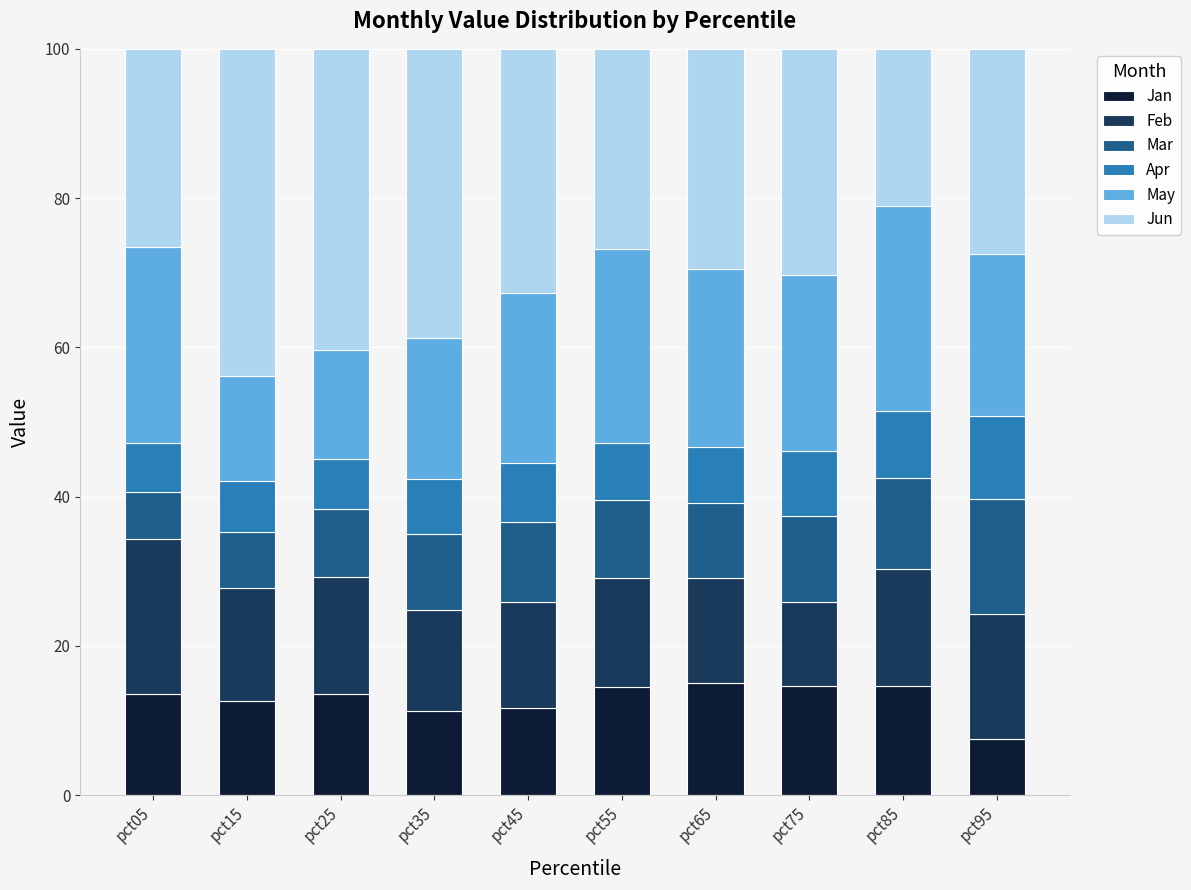

What is the sum of the Jan values at pct85 and pct65?

29.7